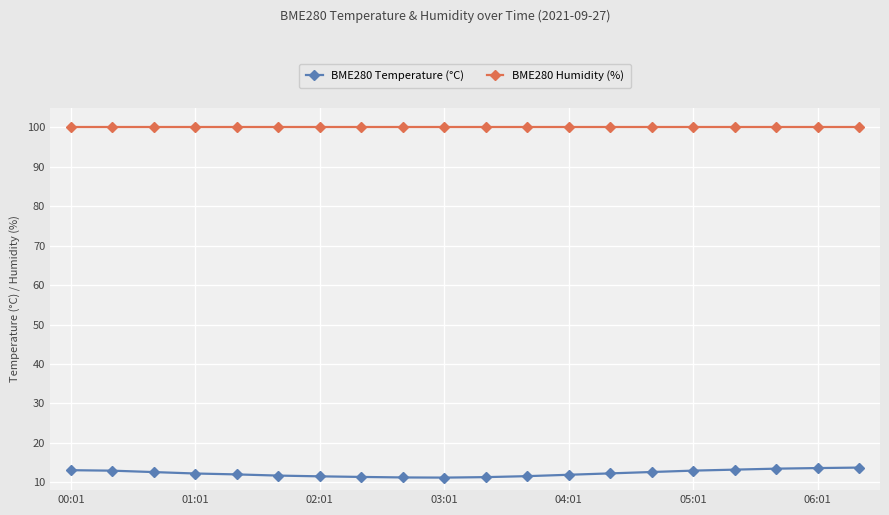

What is the difference between the second highest and minimum values in the BME280 Temperature (°C) series?

2.4